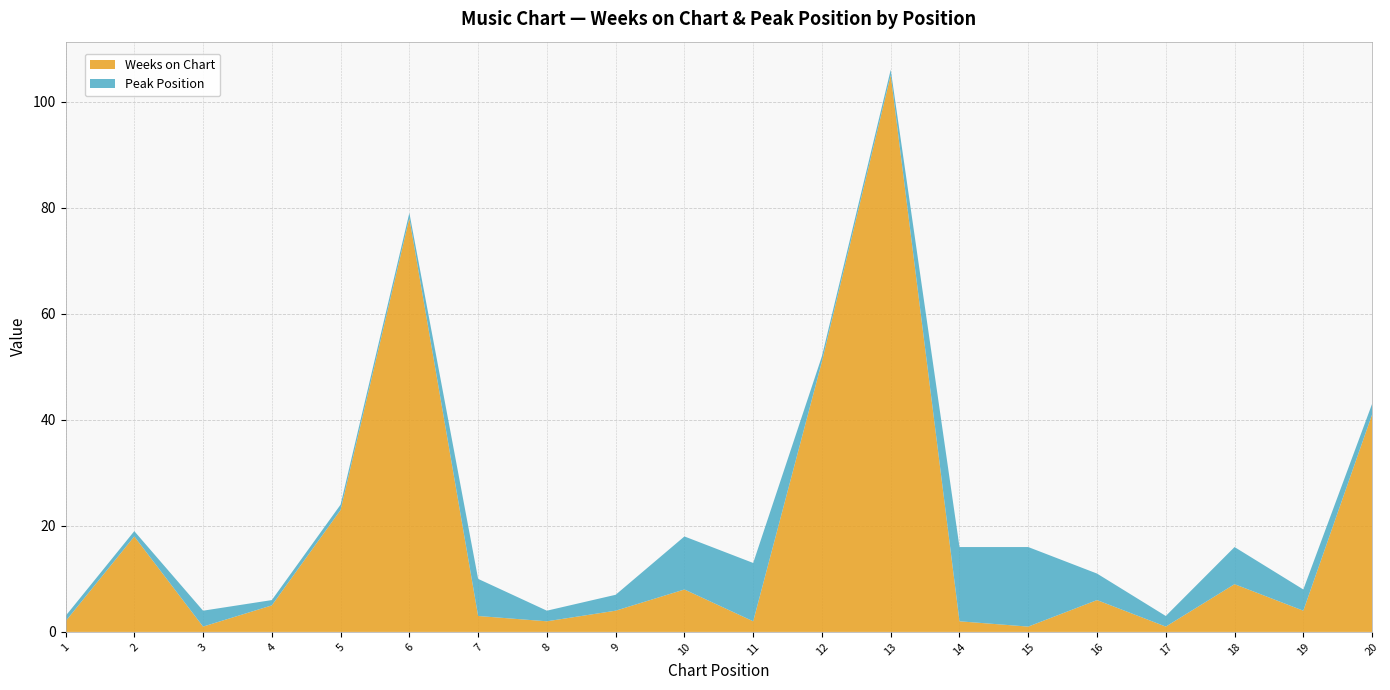

Reading left to right, list all the values displayed in this chart.

Weeks on Chart: 1=2	2=18	3=1	4=5	5=23	6=78	7=3	8=2	9=4	10=8	11=2	12=51	13=105	14=2	15=1	16=6	17=1	18=9	19=4	20=41
Peak Position: 1=1	2=1	3=3	4=1	5=1	6=1	7=7	8=2	9=3	10=10	11=11	12=1	13=1	14=14	15=15	16=5	17=2	18=7	19=4	20=2